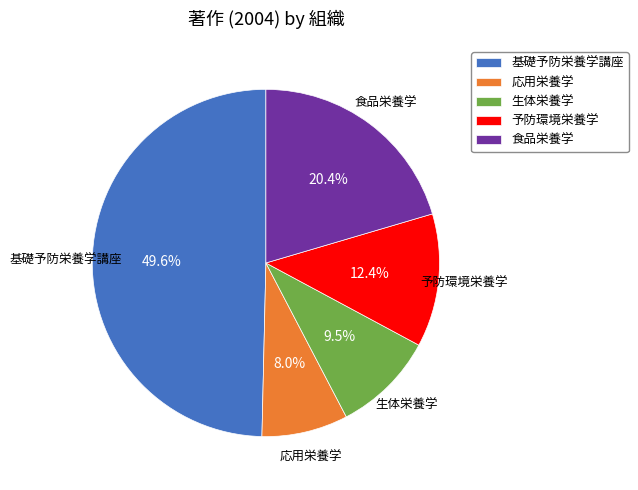

Count the number of slices in the pie.

5